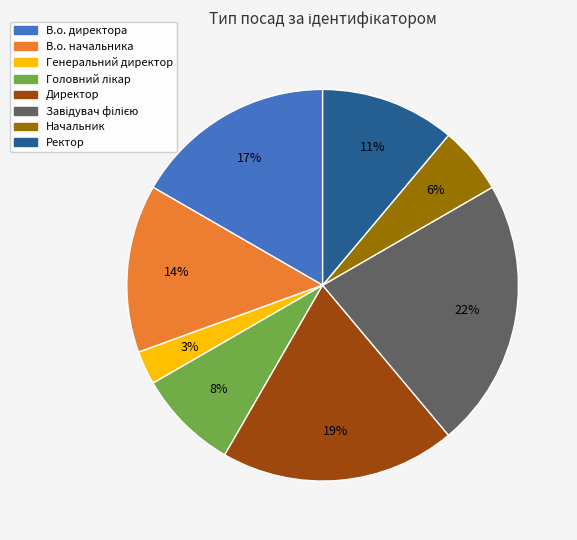

What is the ratio of the value at Ректор to the value at В.о. начальника?

0.8